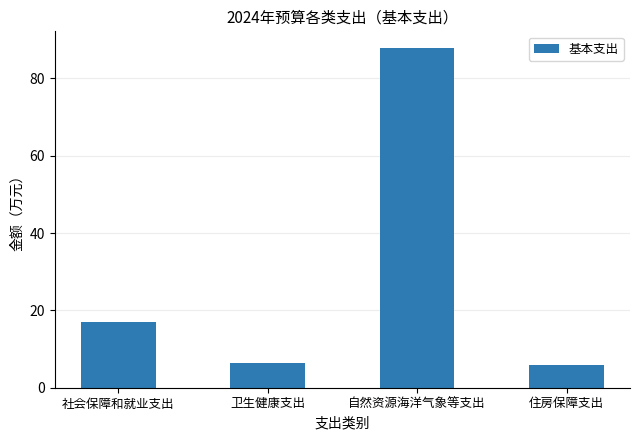

How many bars are there in total?

4